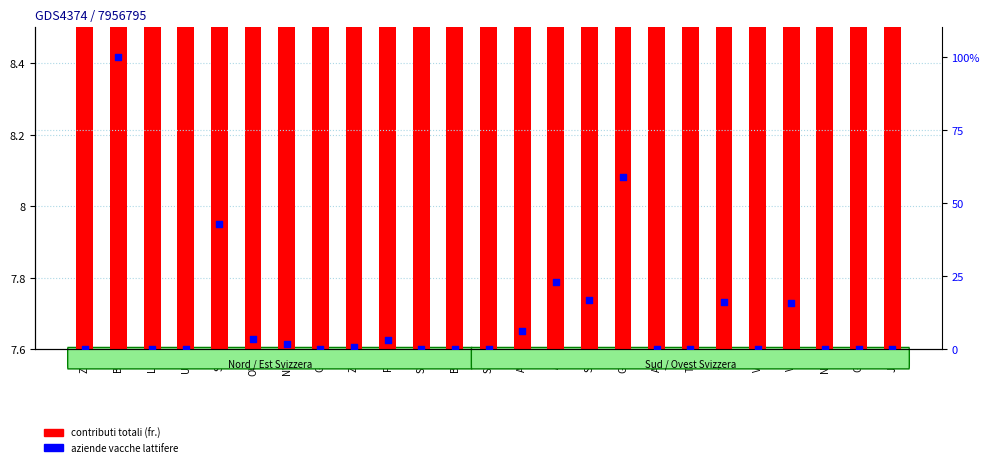

What is the total value across all series at NE?

8.4